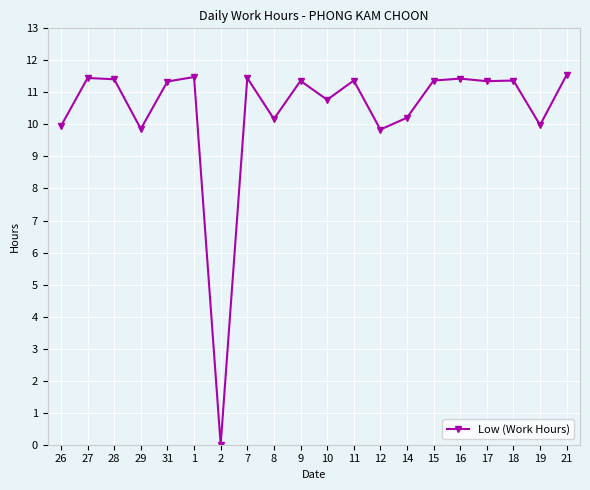

What is the difference between the values at 26 and 1?

1.5